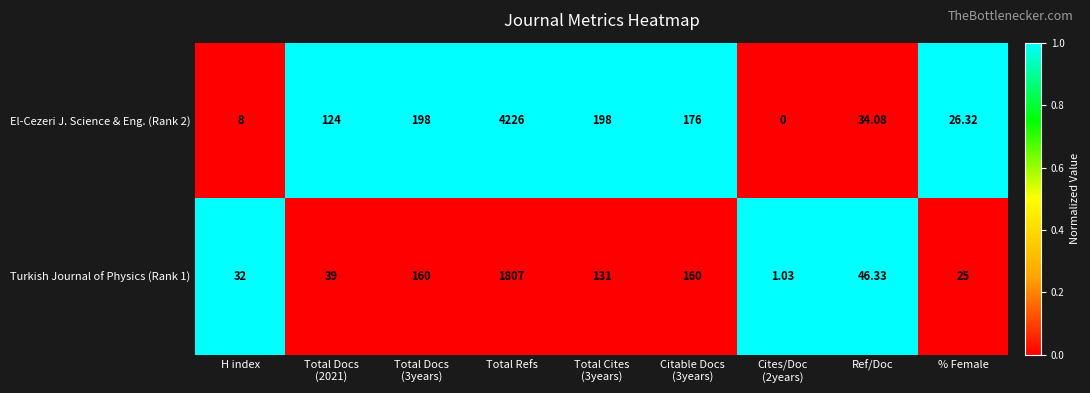

At which category does the chart reach its peak across all series?

Total Refs